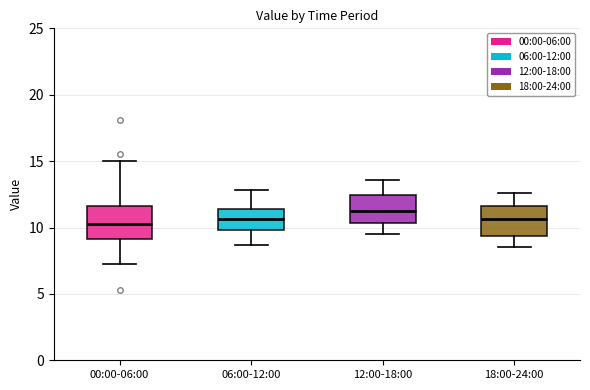

Reading left to right, read every box against the y-axis: the position of its median line, the range the box covers, and the ends of its whiskers. The values are not printed on the chart, so give them approximately, as read against the axis.

00:00-06:00: median 10.5, box 9.0 to 11.5, whiskers 7.5 to 15.0
06:00-12:00: median 10.5, box 10.0 to 11.5, whiskers 8.5 to 13.0
12:00-18:00: median 11.5, box 10.5 to 12.5, whiskers 9.5 to 13.5
18:00-24:00: median 10.5, box 9.5 to 11.5, whiskers 8.5 to 12.5